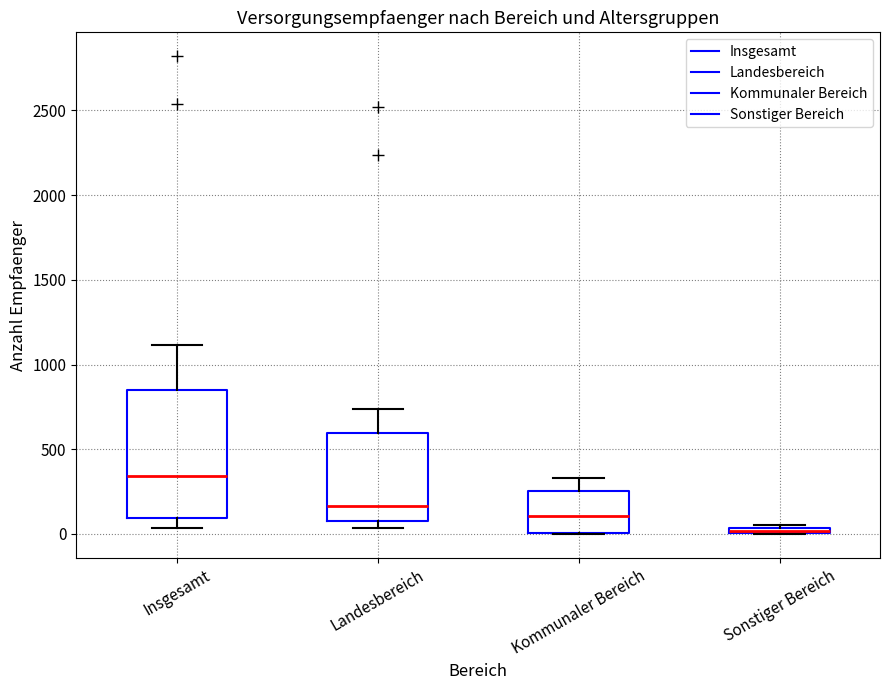

Which box has the highest median line?

Insgesamt